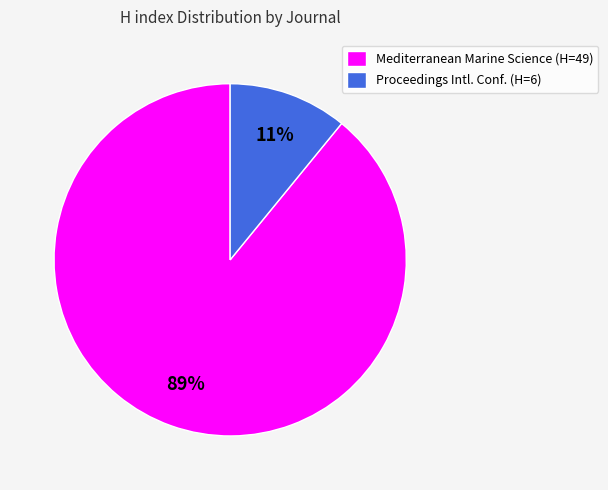

Count the number of slices in the pie.

2